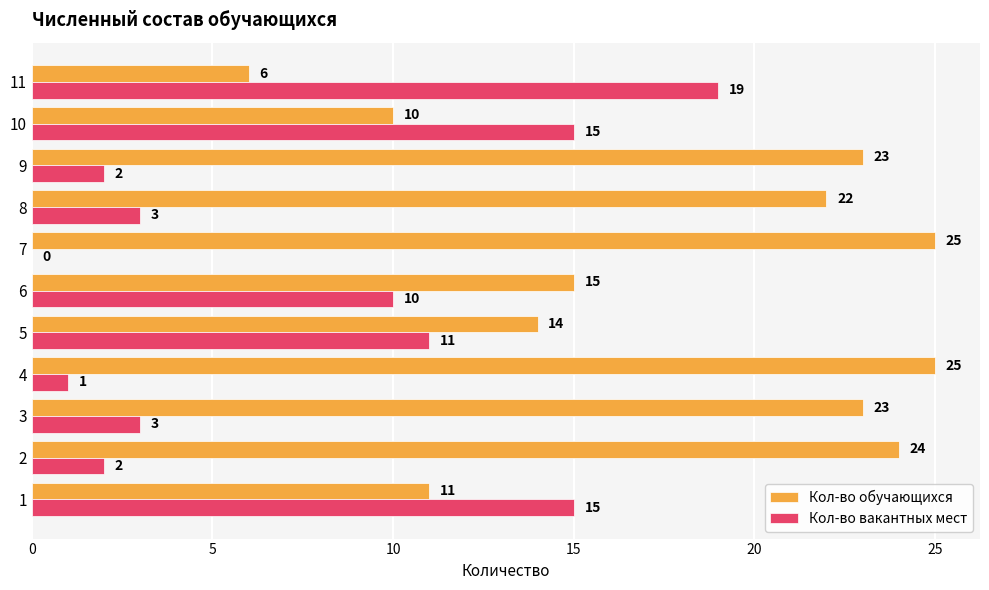

What is the maximum value for Кол-во обучающихся?

25